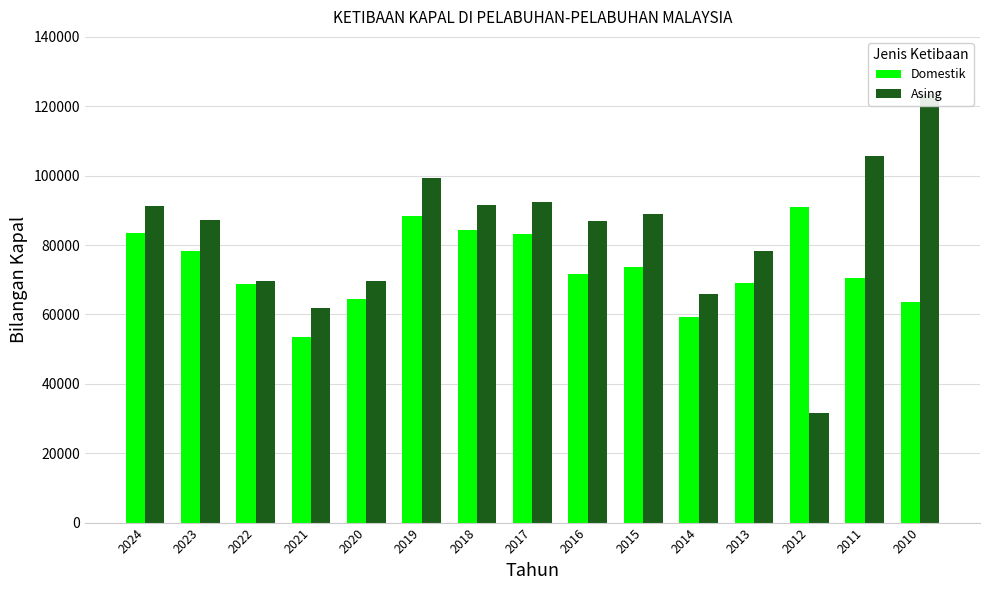

What is the difference between the Domestik values at 2015 and 2023?

4621